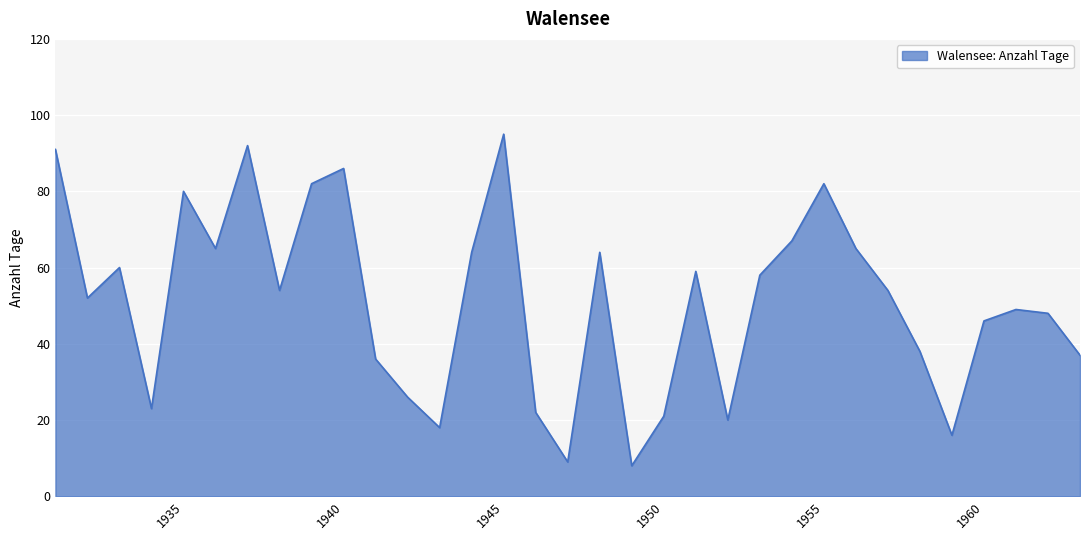

How many distinct data groups are displayed?

1